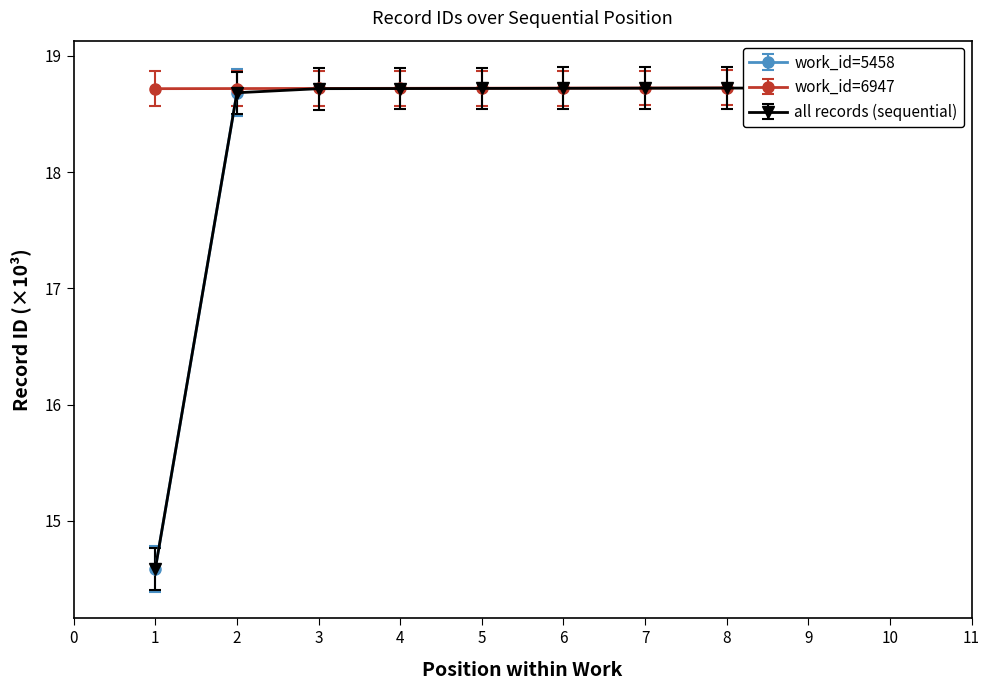

What is the maximum value shown in the chart?

18.7